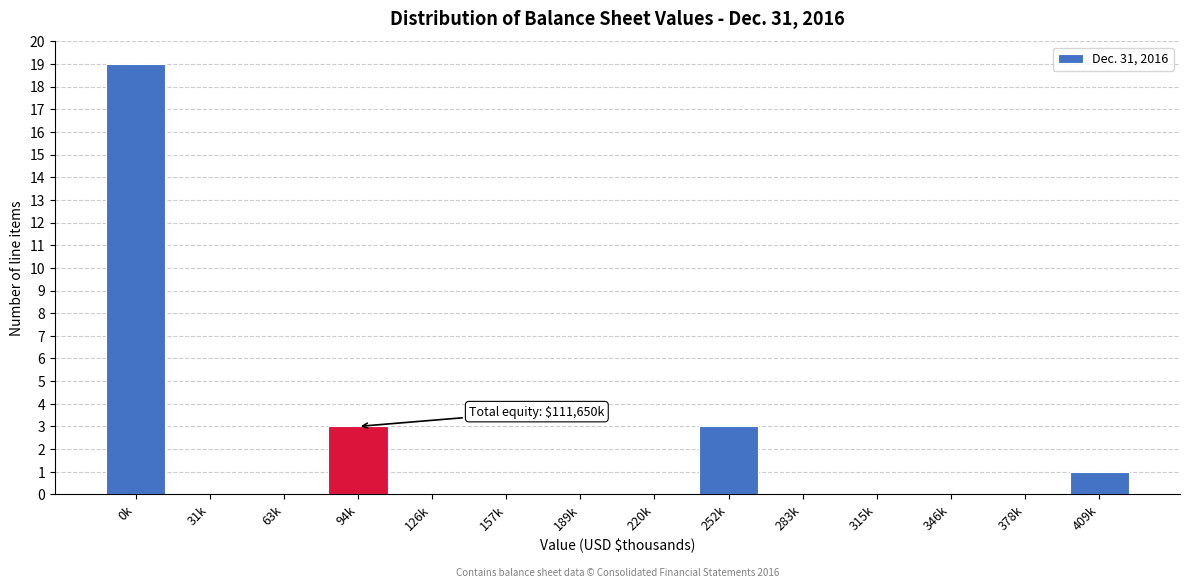

Reading right to left, transcribe all the data shown in this chart.

409k=1	378k=0	346k=0	315k=0	283k=0	252k=3	220k=0	189k=0	157k=0	126k=0	94k=3	63k=0	31k=0	0k=19